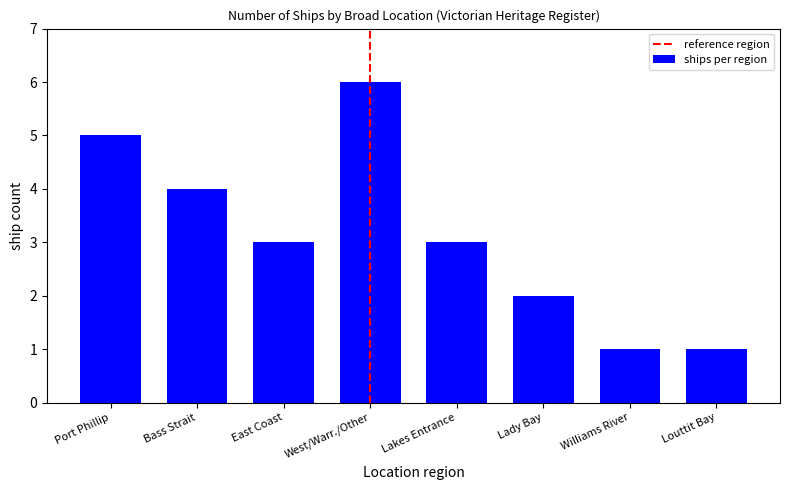

True or false: the data shows 2 at Lady Bay.

True